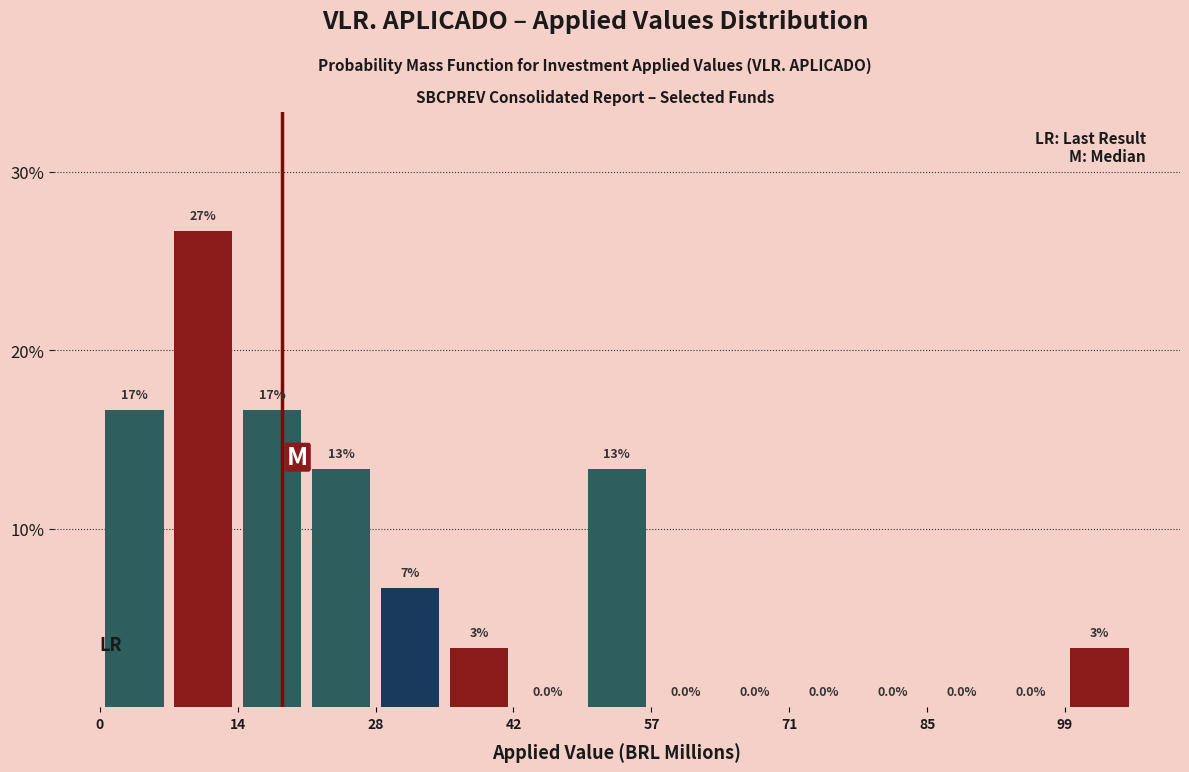

Read against the x-axis, roughly where is the centre of the tallest bar?

10